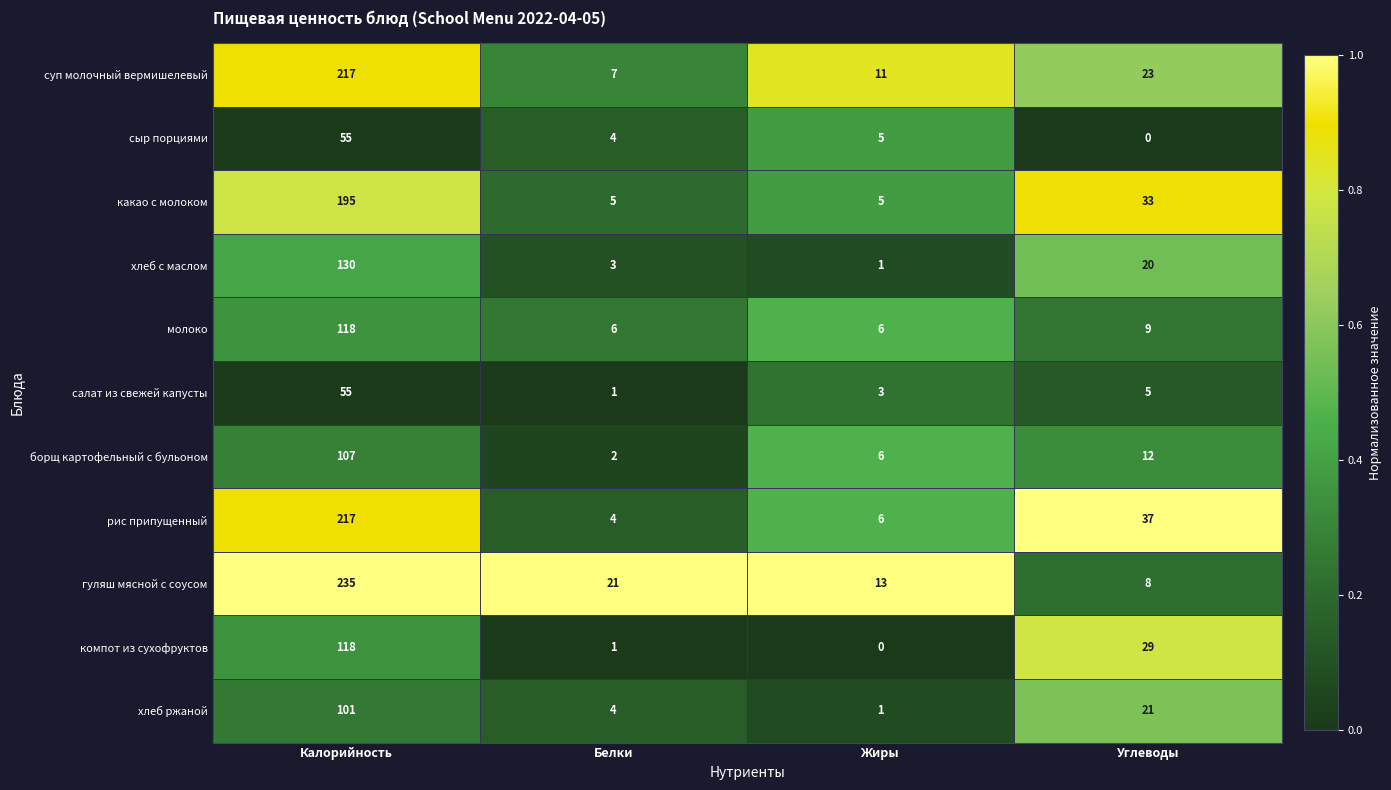

Count the number of categories in the chart.

4